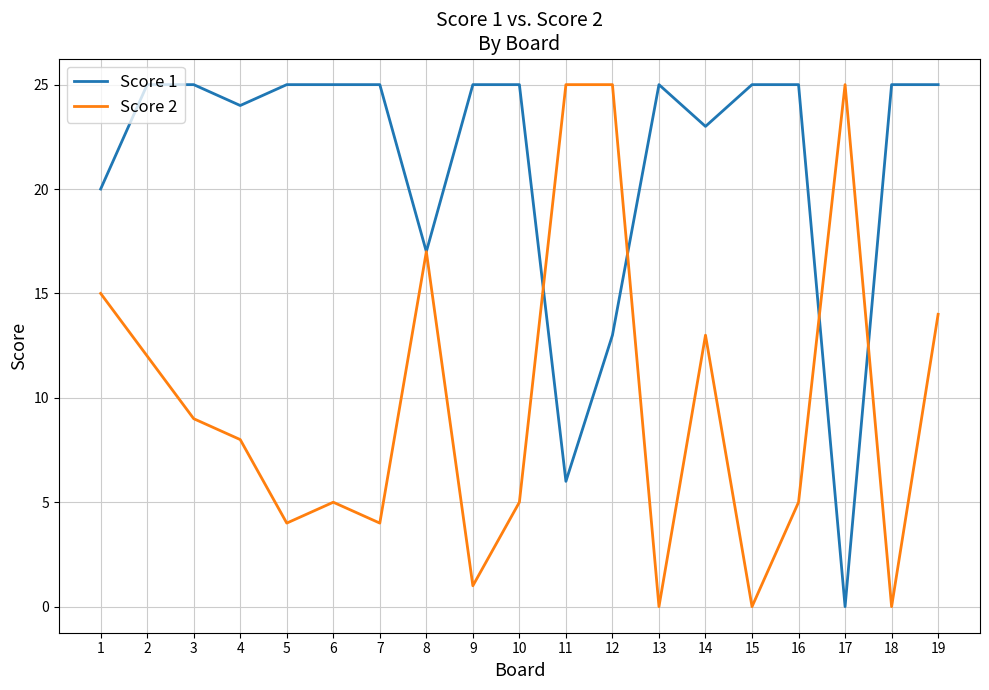

What is the difference between the Score 2 values at 10 and 14?

8